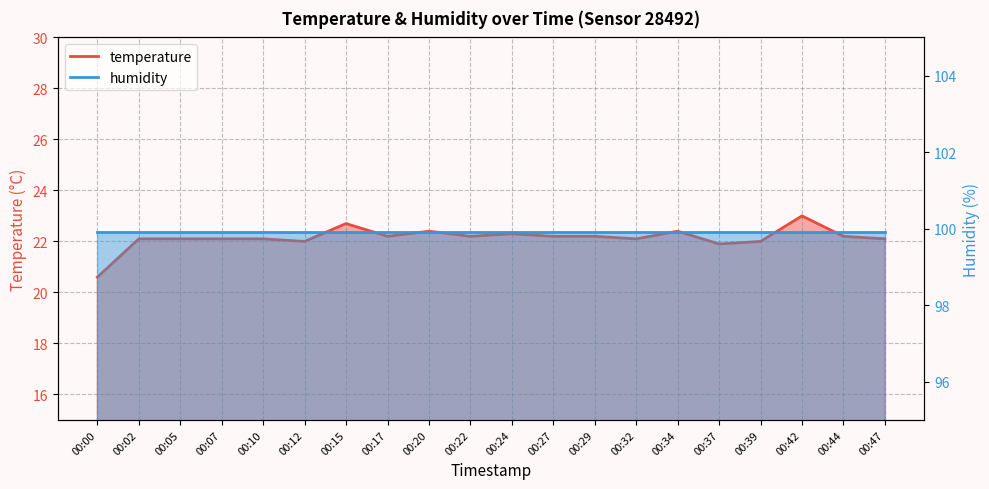

True or false: the data shows 38.5 at 00:17.

False